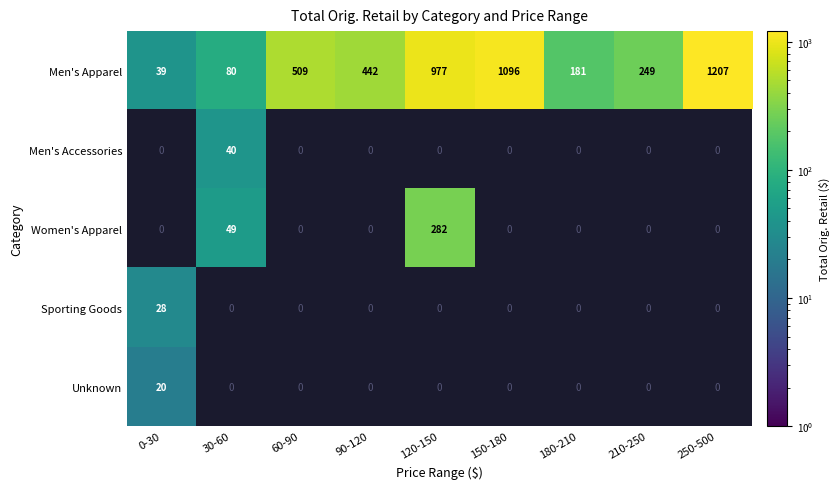

Rank the series by their maximum value, from highest to lowest.

Men's Apparel, Women's Apparel, Men's Accessories, Sporting Goods, Unknown